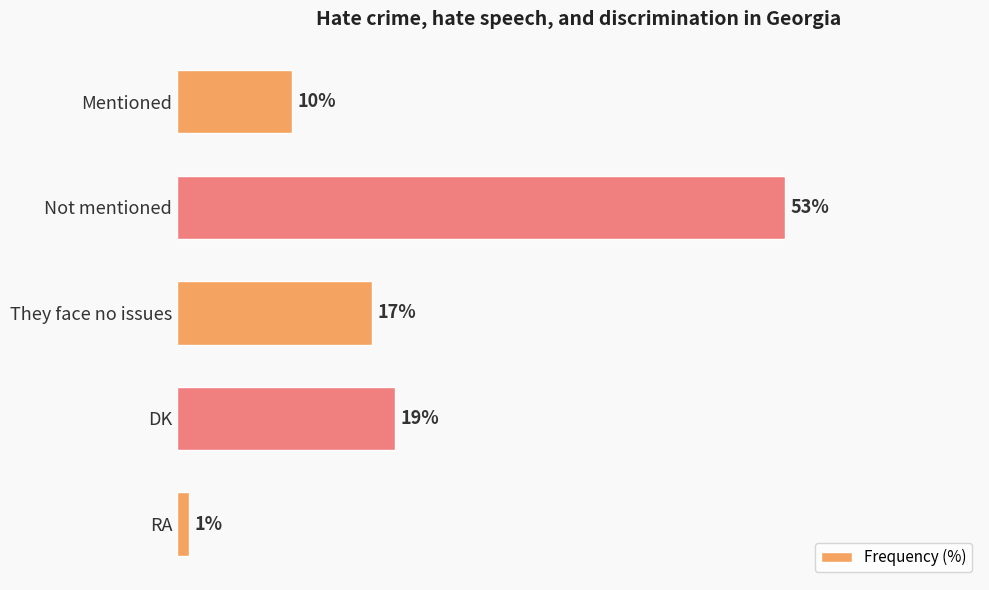

List the labels in order of value, largest first.

Not mentioned, DK, They face no issues, Mentioned, RA